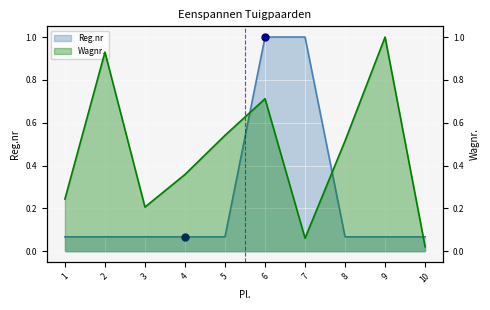

What is the value of the Wagnr. point at the 4th from the left?

0.4